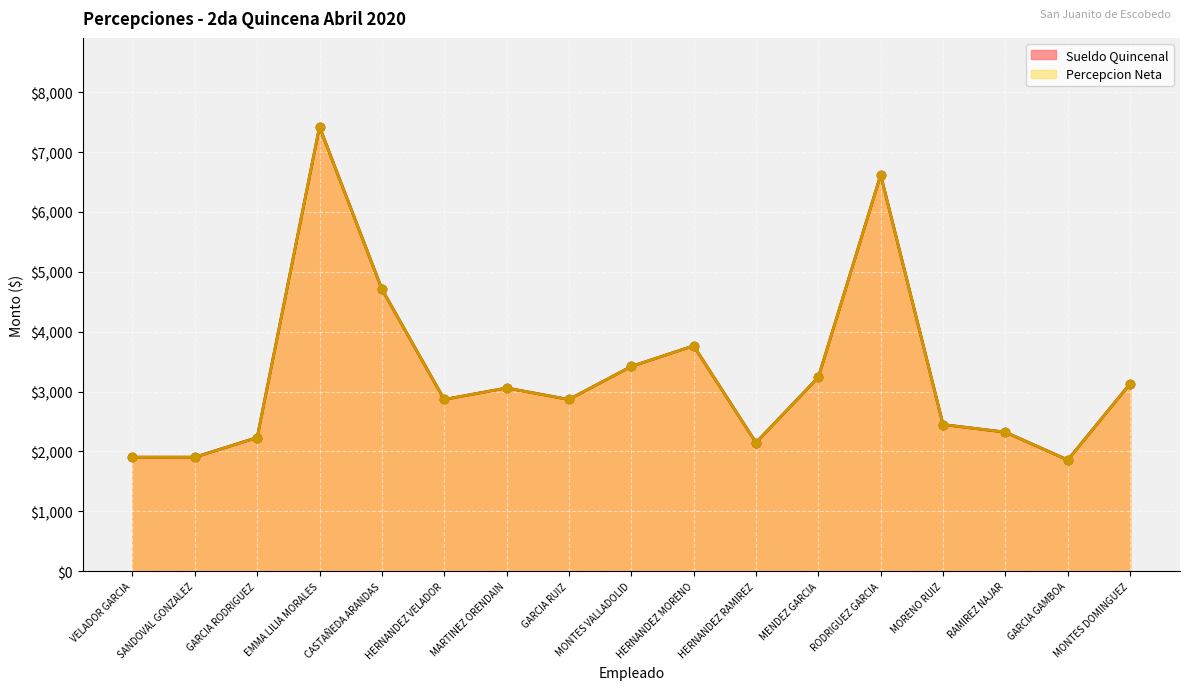

Rank the series at GARCIA RUIZ from lowest to highest value.

Sueldo Quincenal, Percepcion Neta